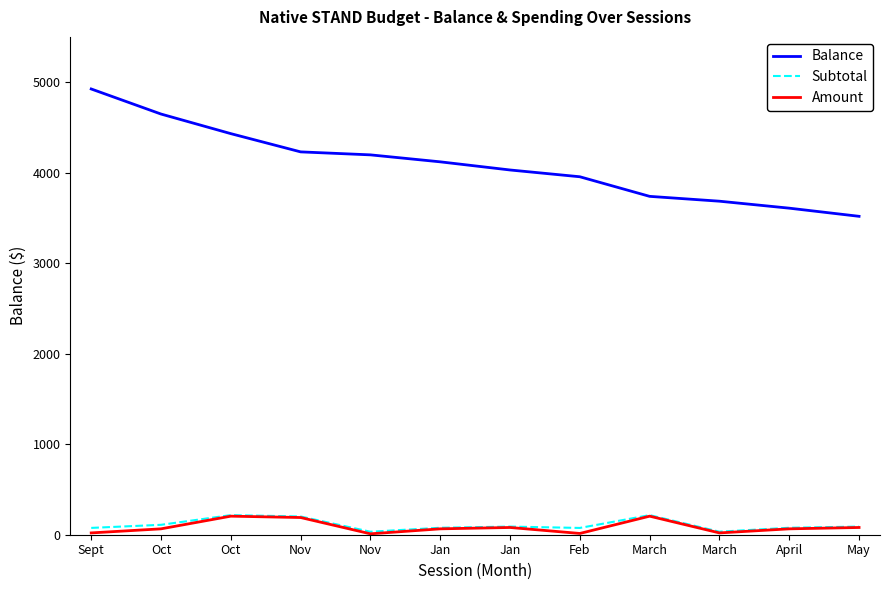

Which category has the highest value in the Amount series?

Oct